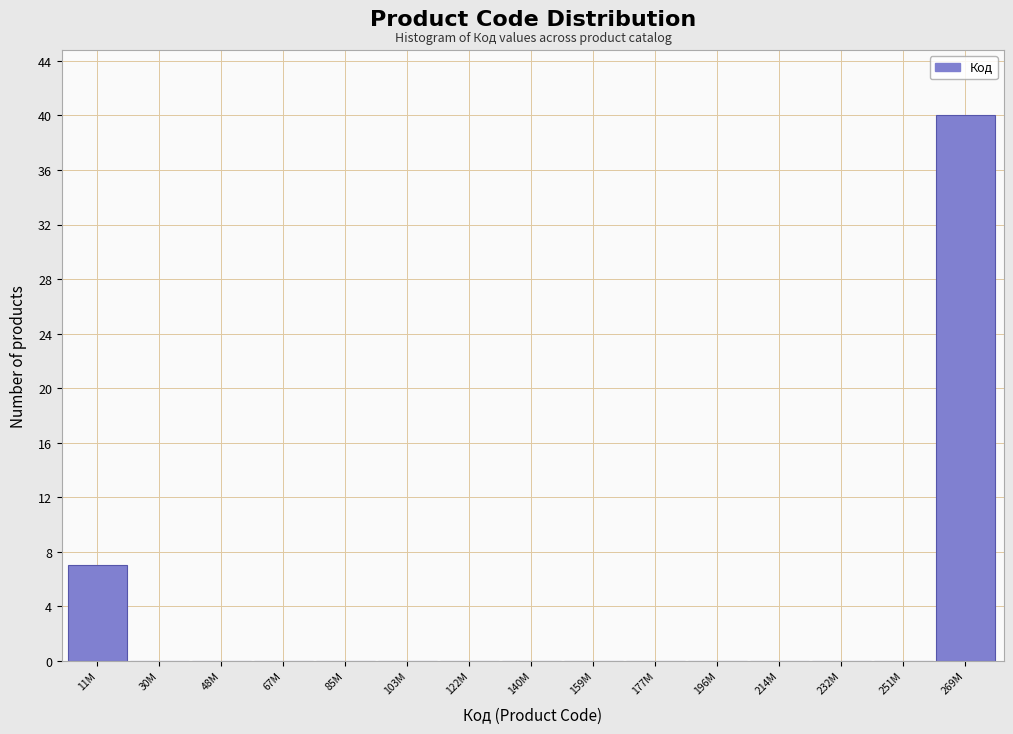

Reading right to left, what are all the values shown in this chart?

269M=40	251M=0	232M=0	214M=0	196M=0	177M=0	159M=0	140M=0	122M=0	103M=0	85M=0	67M=0	48M=0	30M=0	11M=7